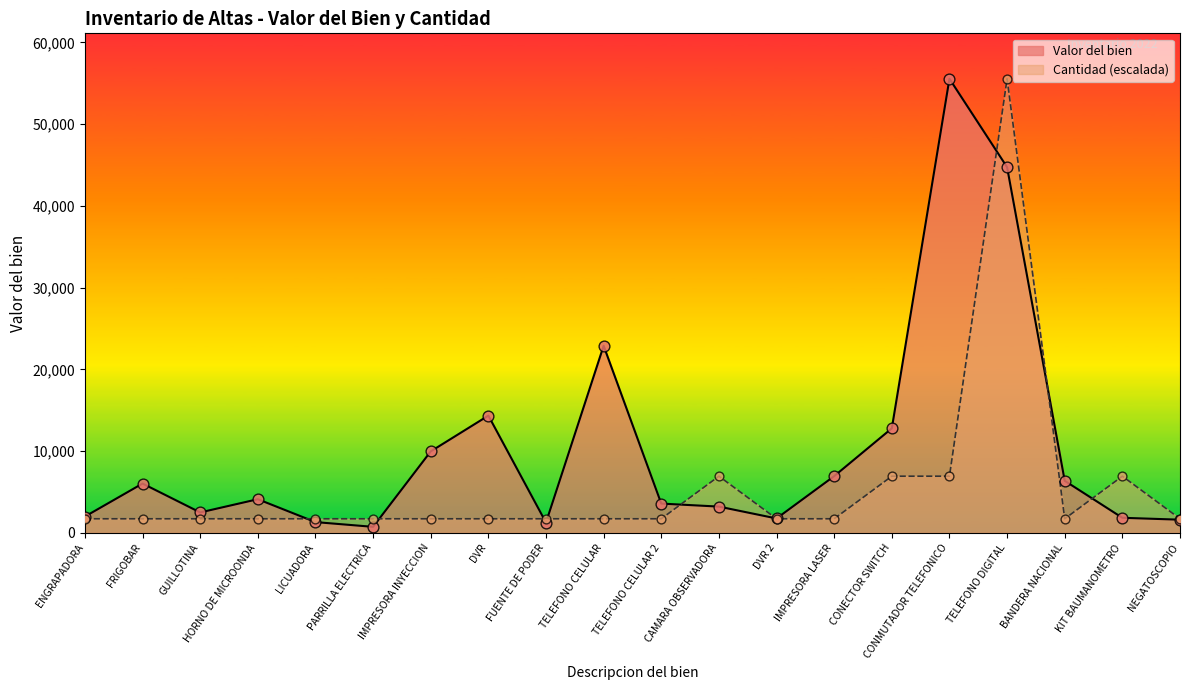

Which series contains the highest Y value?

Valor del bien